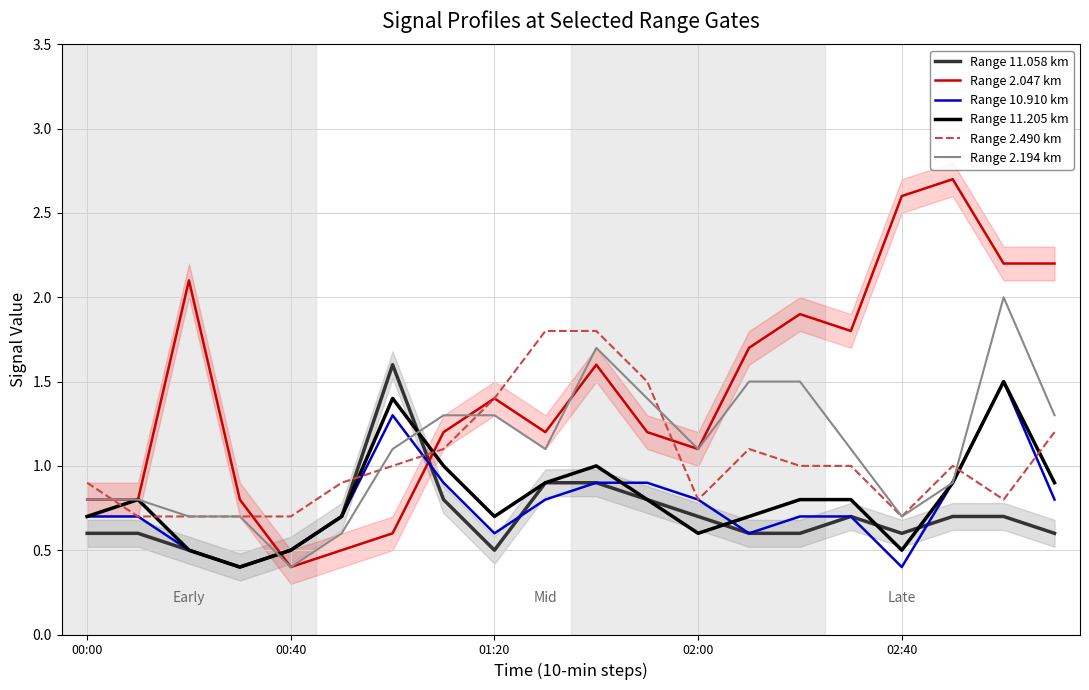

Reading left to right, transcribe all the data shown in this chart.

Range 11.058 km: 0.6	0.6	0.5	0.4	0.5	0.7	1.6	0.8	0.5	0.9	0.9	0.8	0.7	0.6	0.6	0.7	0.6	0.7	0.7	0.6
Range 2.047 km: 0.8	0.8	2.1	0.8	0.4	0.5	0.6	1.2	1.4	1.2	1.6	1.2	1.1	1.7	1.9	1.8	2.6	2.7	2.2	2.2
Range 10.910 km: 0.7	0.7	0.5	0.4	0.5	0.7	1.3	0.9	0.6	0.8	0.9	0.9	0.8	0.6	0.7	0.7	0.4	0.9	1.5	0.8
Range 11.205 km: 0.7	0.8	0.5	0.4	0.5	0.7	1.4	1.0	0.7	0.9	1.0	0.8	0.6	0.7	0.8	0.8	0.5	0.9	1.5	0.9
Range 2.490 km: 0.9	0.7	0.7	0.7	0.7	0.9	1.0	1.1	1.4	1.8	1.8	1.5	0.8	1.1	1.0	1.0	0.7	1.0	0.8	1.2
Range 2.194 km: 0.8	0.8	0.7	0.7	0.4	0.6	1.1	1.3	1.3	1.1	1.7	1.4	1.1	1.5	1.5	1.1	0.7	0.9	2.0	1.3